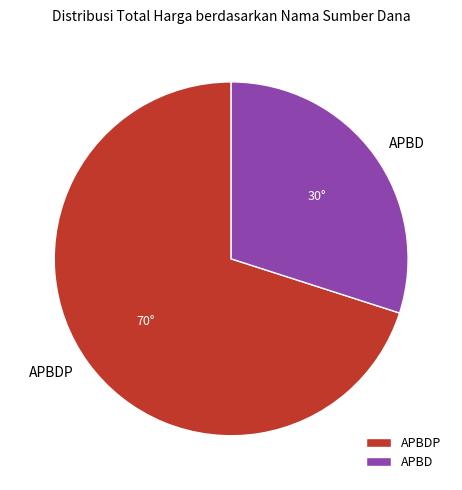

How many segments does this pie chart have?

2